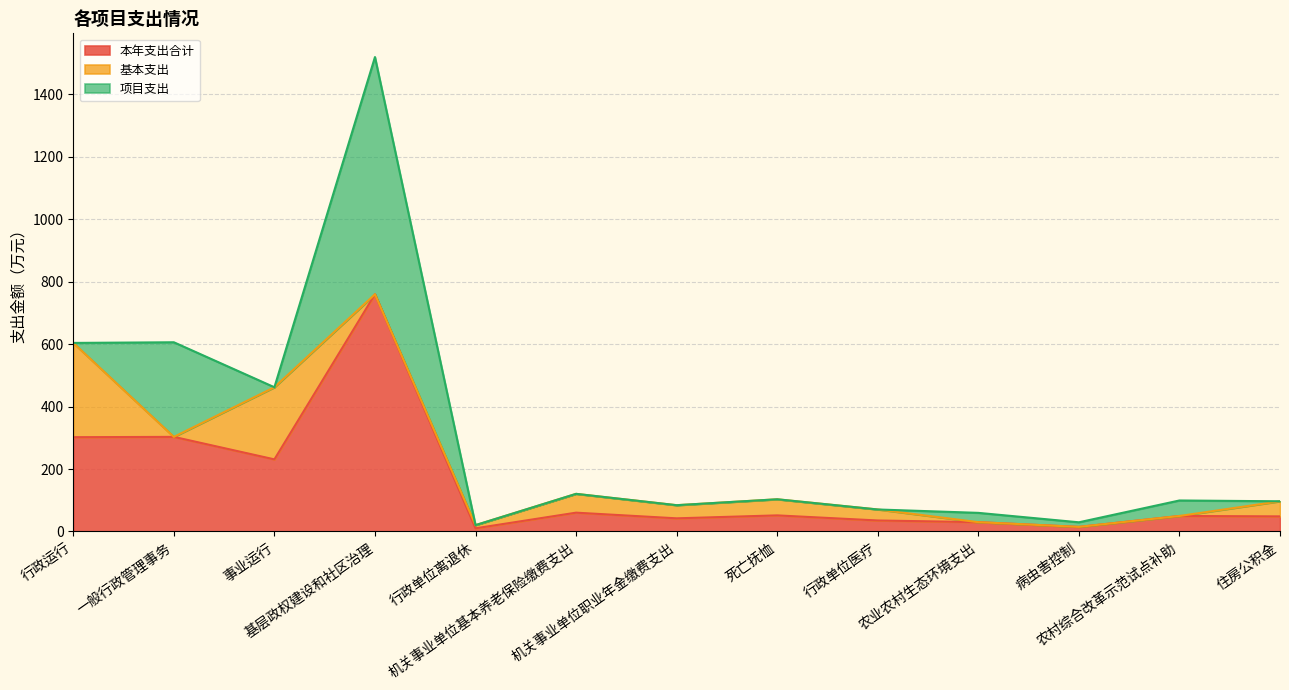

List the series in order of their overall mean, lowest first.

基本支出, 项目支出, 本年支出合计